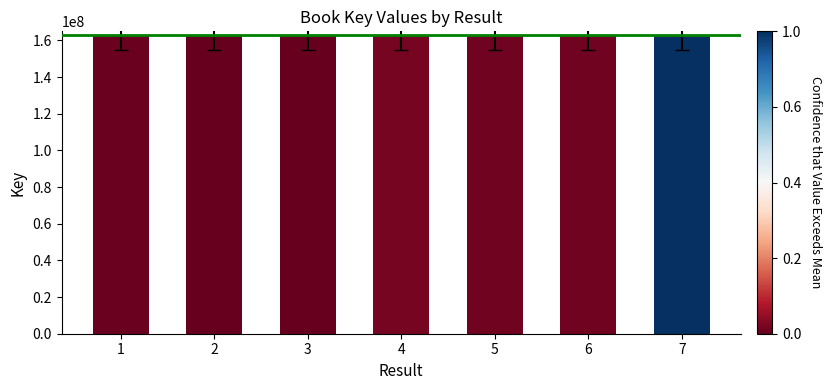

The value at 4 is 217786989. True or false?

False